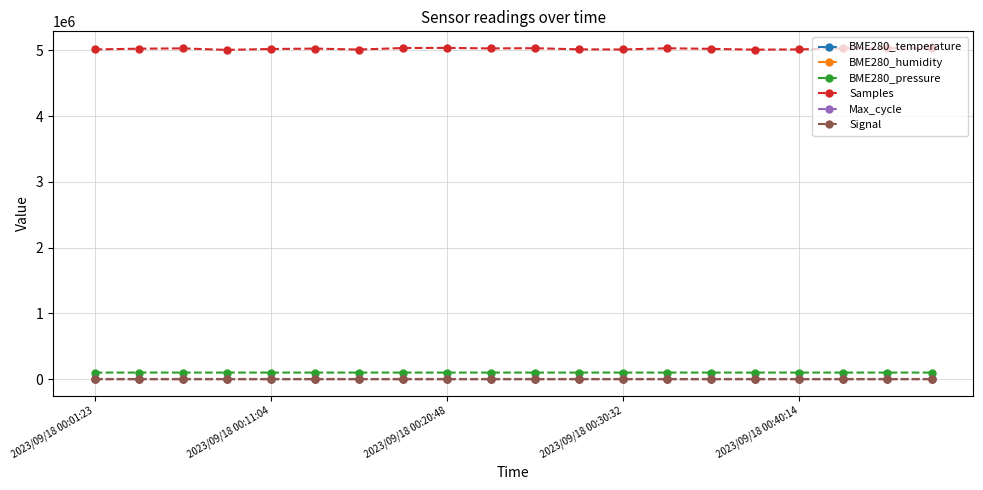

True or false: Signal and BME280_humidity intersect in this chart.

False